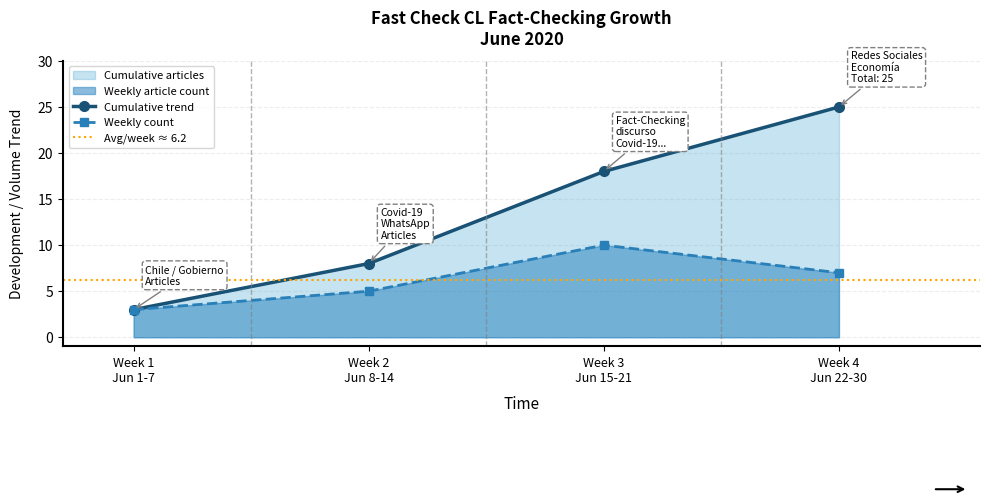

True or false: Weekly count has more than 1 points higher than both neighbors.

False